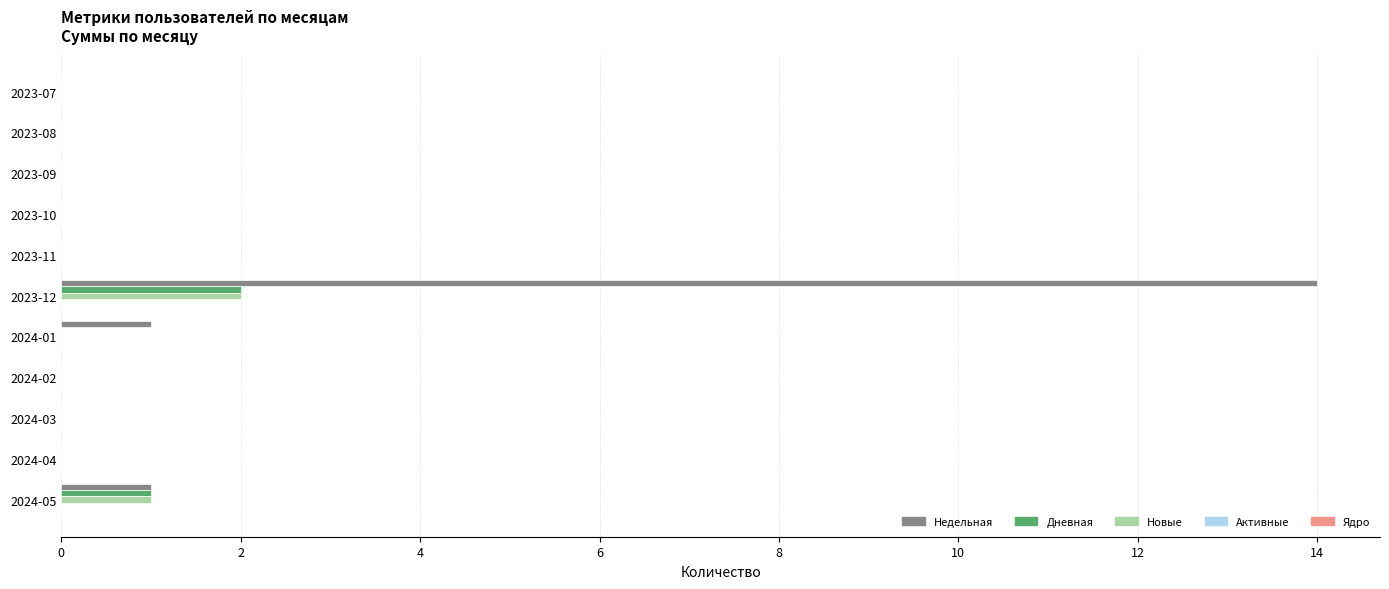

What is the sum of all Недельная values?

16